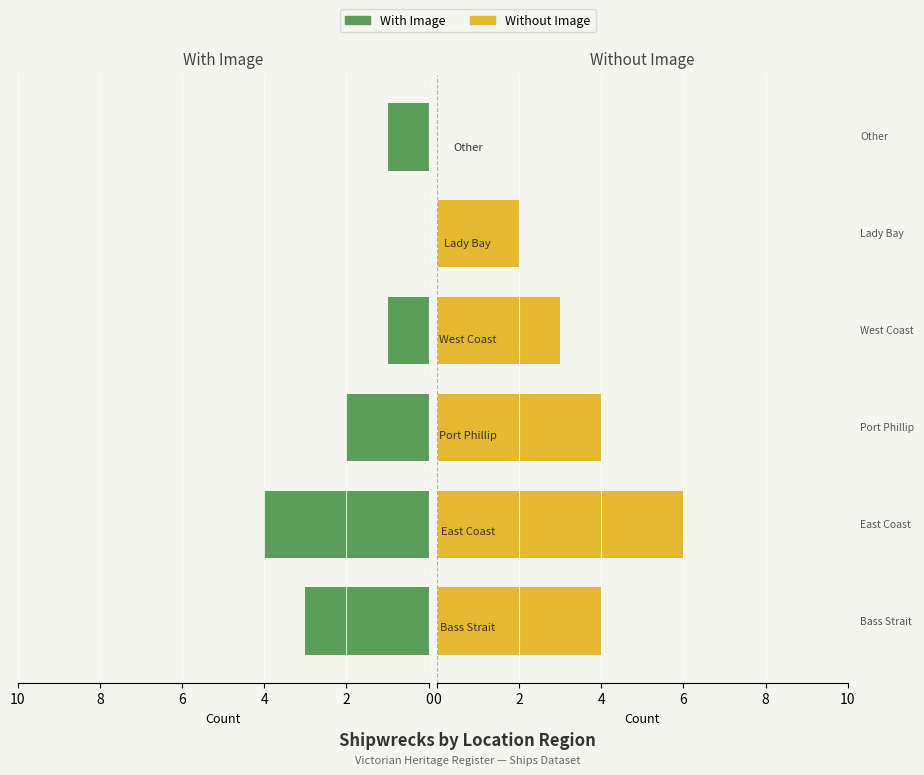

Count the number of categories in the chart.

6